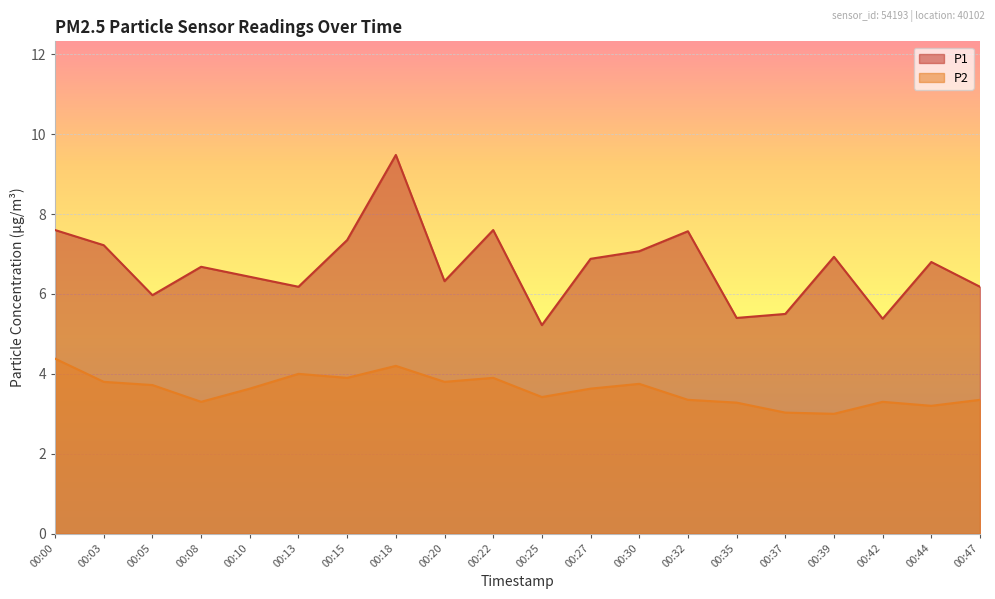

What is the difference between the P1 values at 00:39 and 00:32?

0.6